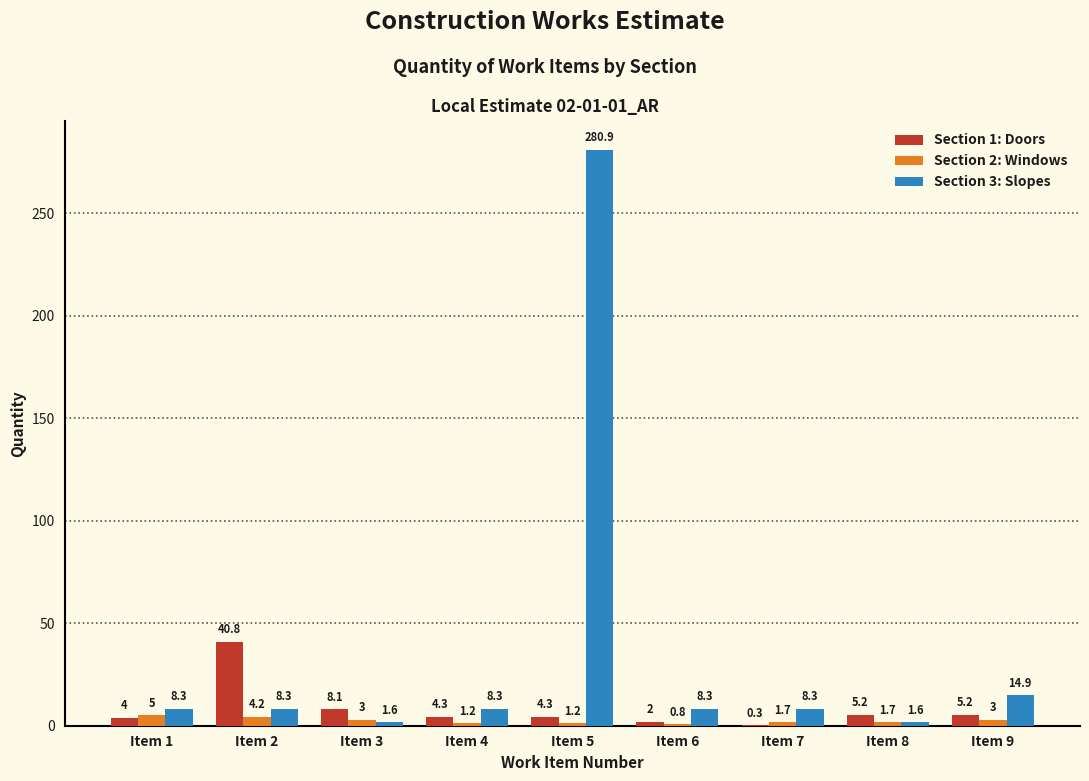

The value of Section 1: Doors at Item 6 is 2.0. True or false?

True